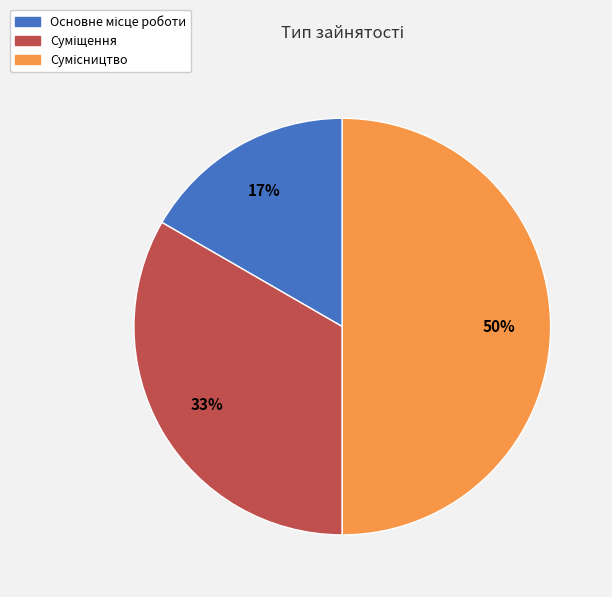

To the nearest percent, what is the difference between the largest and smallest slice percentages?

33%